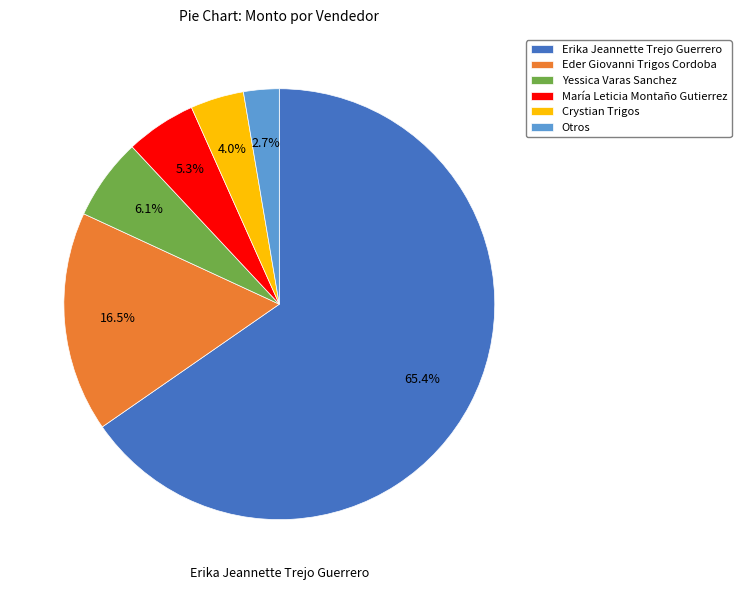

Between Eder Giovanni Trigos Cordoba and Erika Jeannette Trejo Guerrero, which is larger?

Erika Jeannette Trejo Guerrero